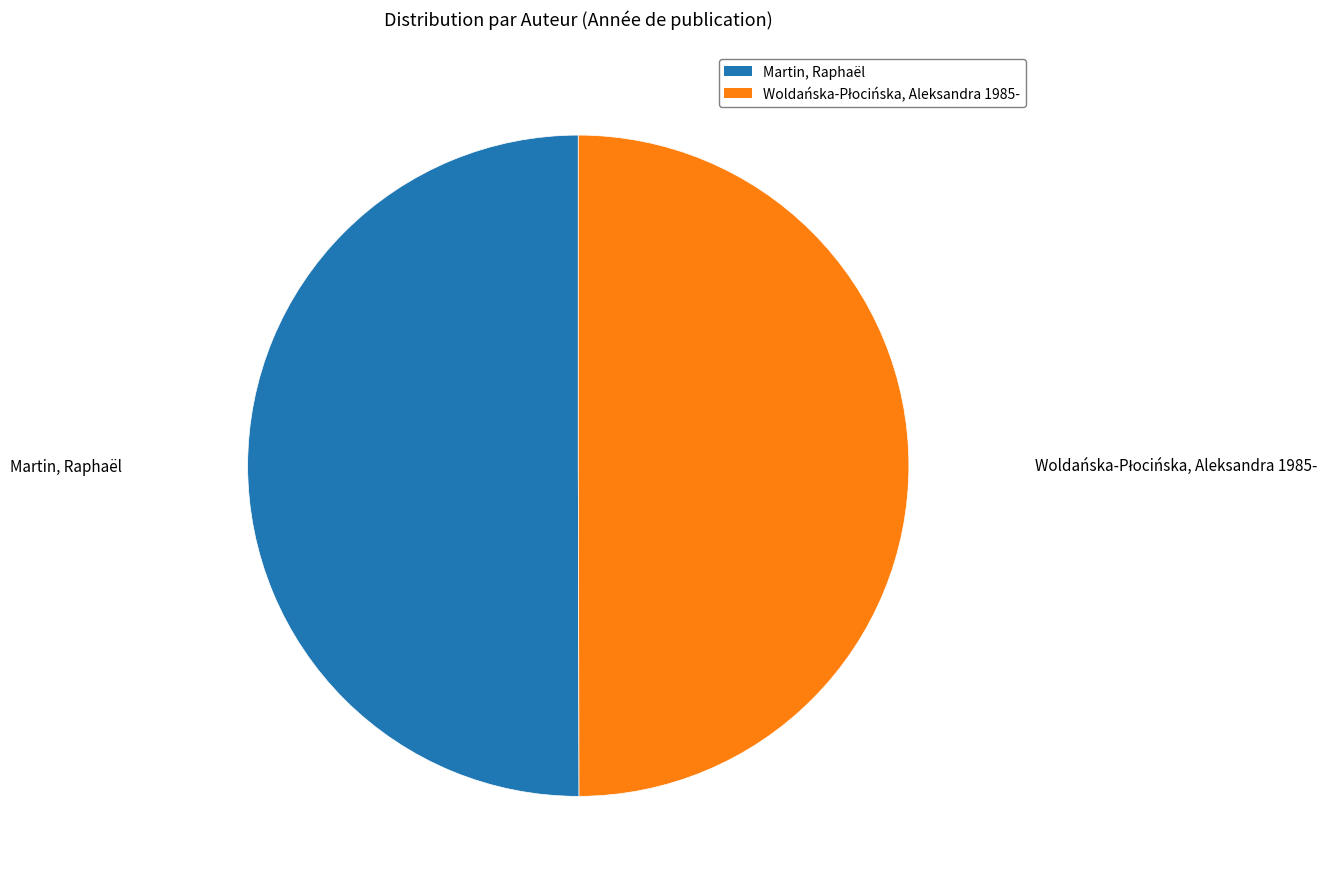

True or false: Martin, Raphaël accounts for 50% of the total.

True